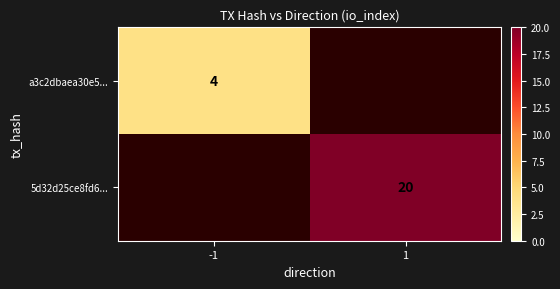

Is it true that a3c2dbaea30e5... equals 2 at -1?

False